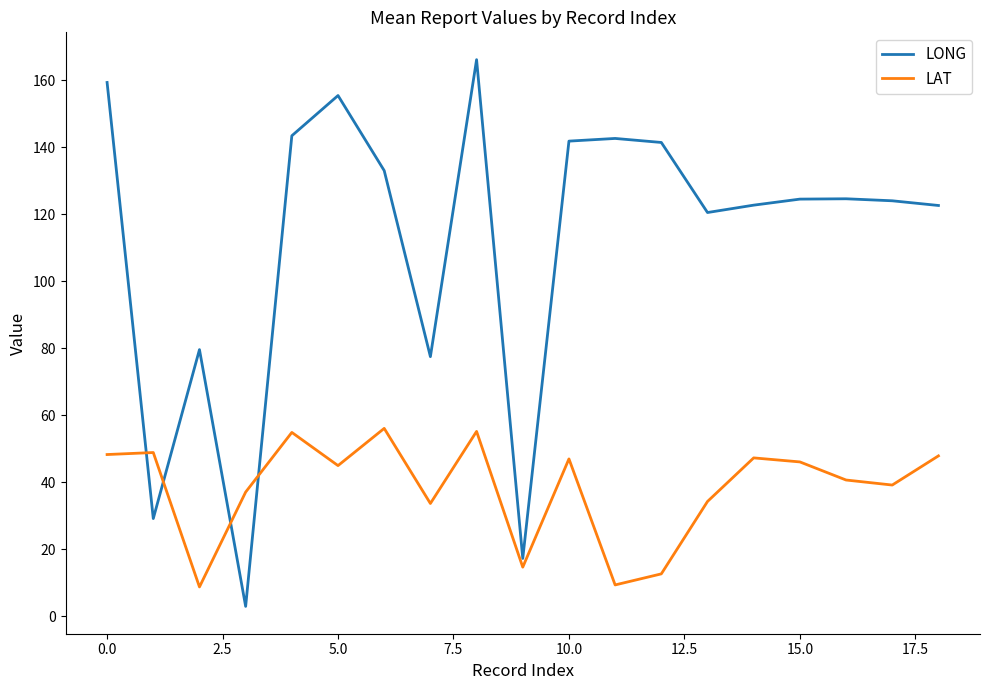

Does the chart display data point markers on the line(s)?

No